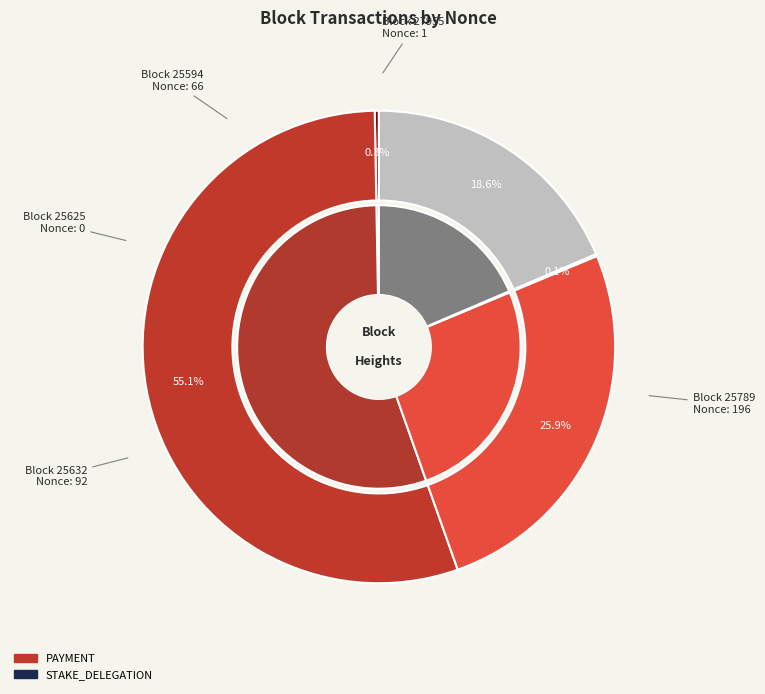

How many segments does this pie chart have?

5